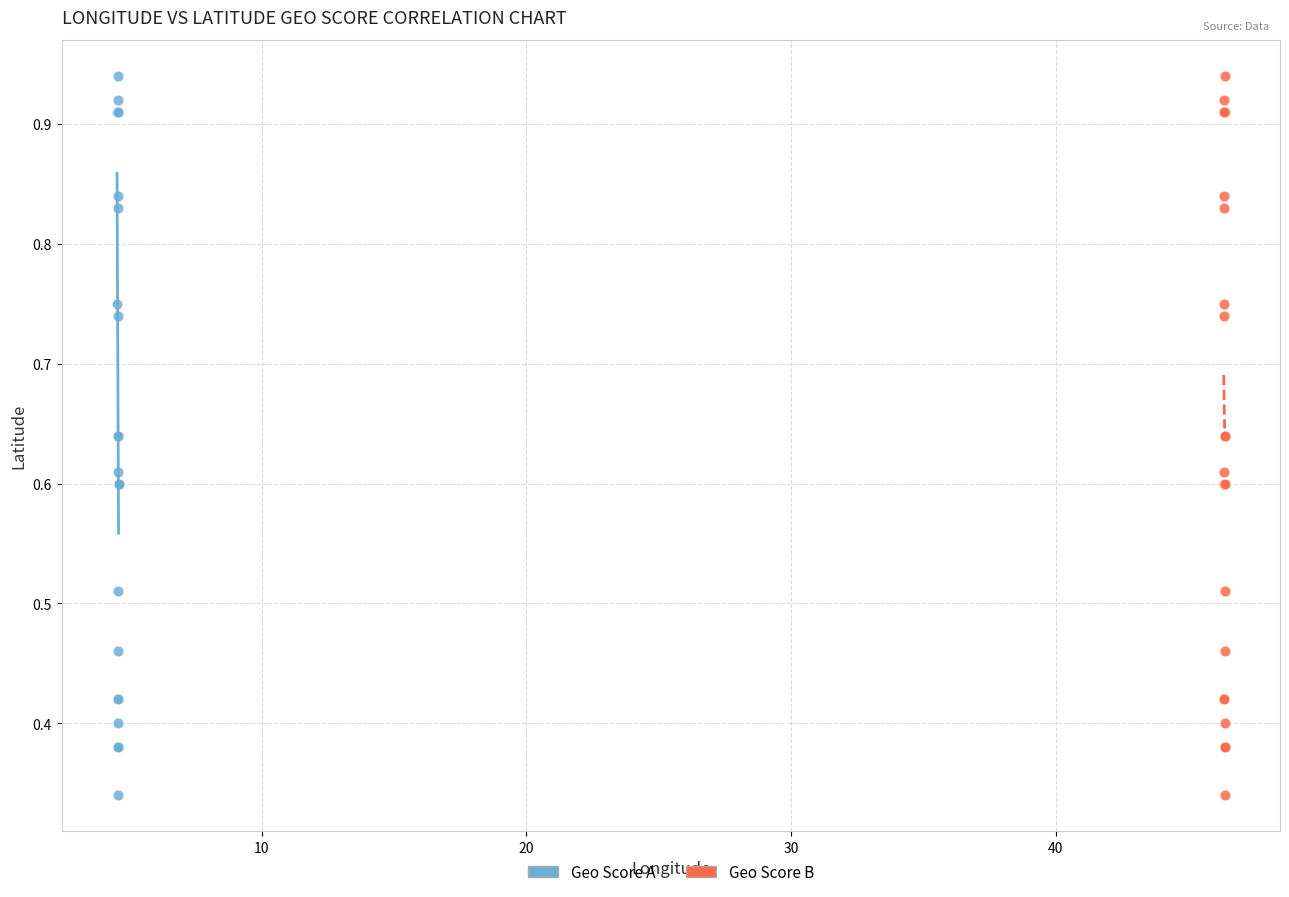

What are all the series names shown in the legend?

Geo Score A, Geo Score B